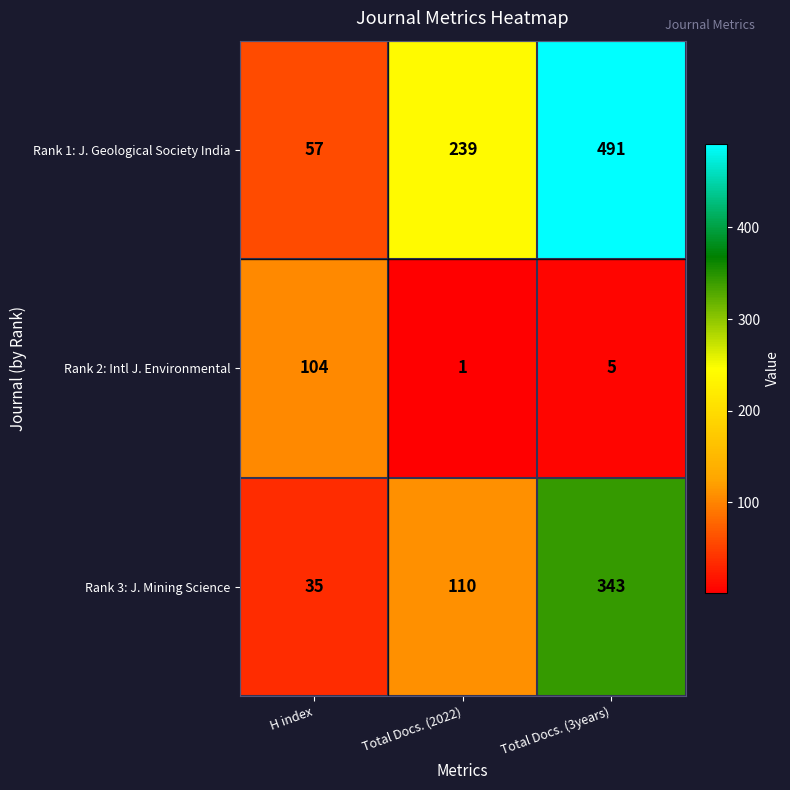

Read the Rank 1: J. Geological Society India value at H index, to the nearest 5.

55